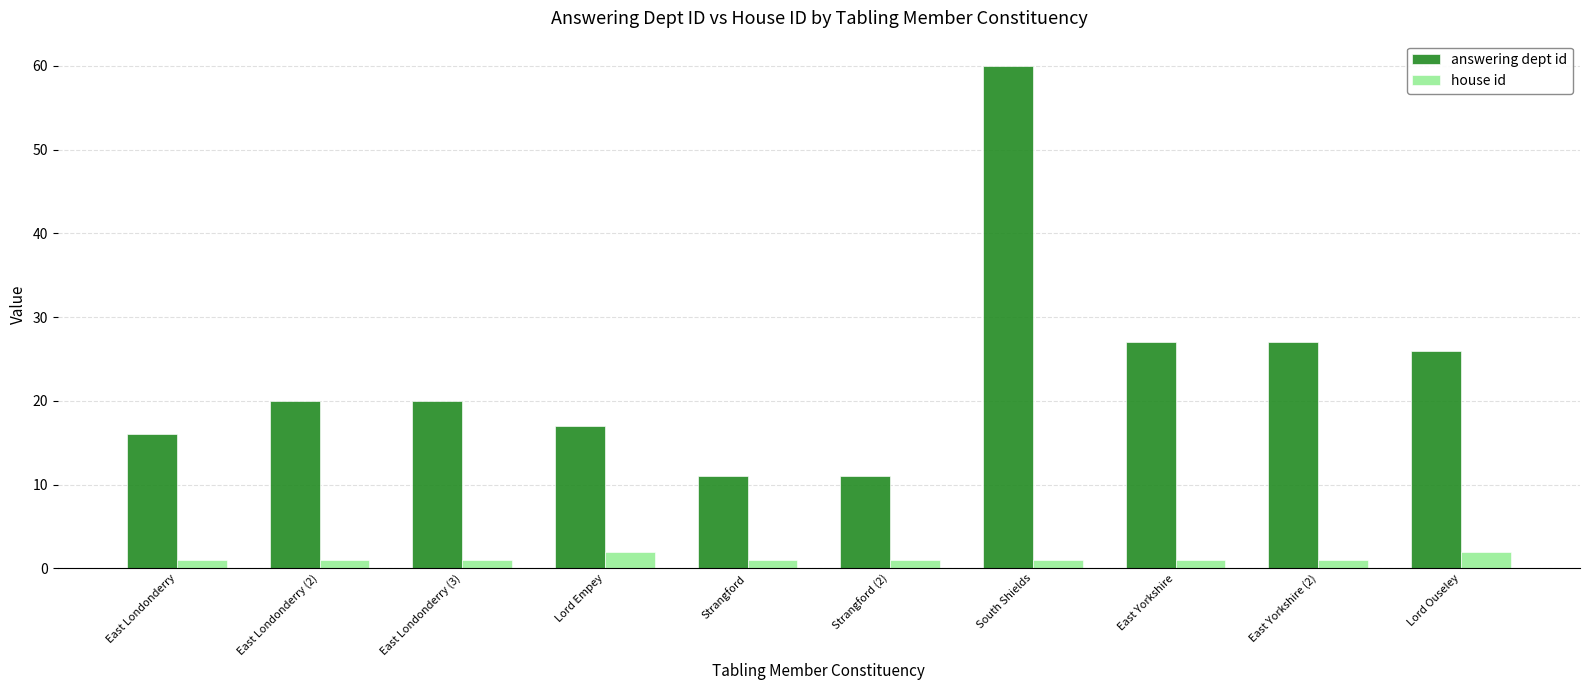

What position from the left is Lord Empey?

4